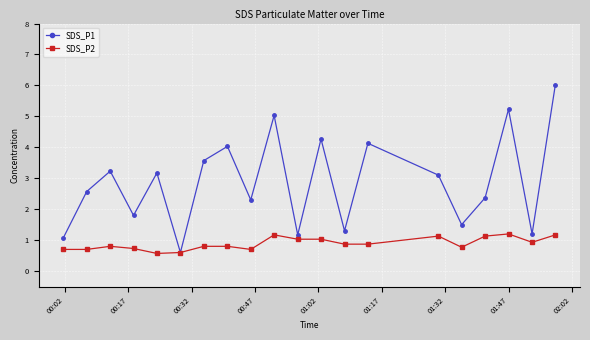

What is the value of the SDS_P2 point at the 18th from the left?

1.2